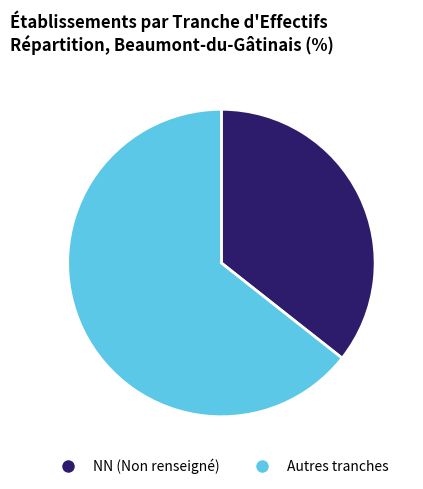

Is there a majority slice in this chart?

Yes